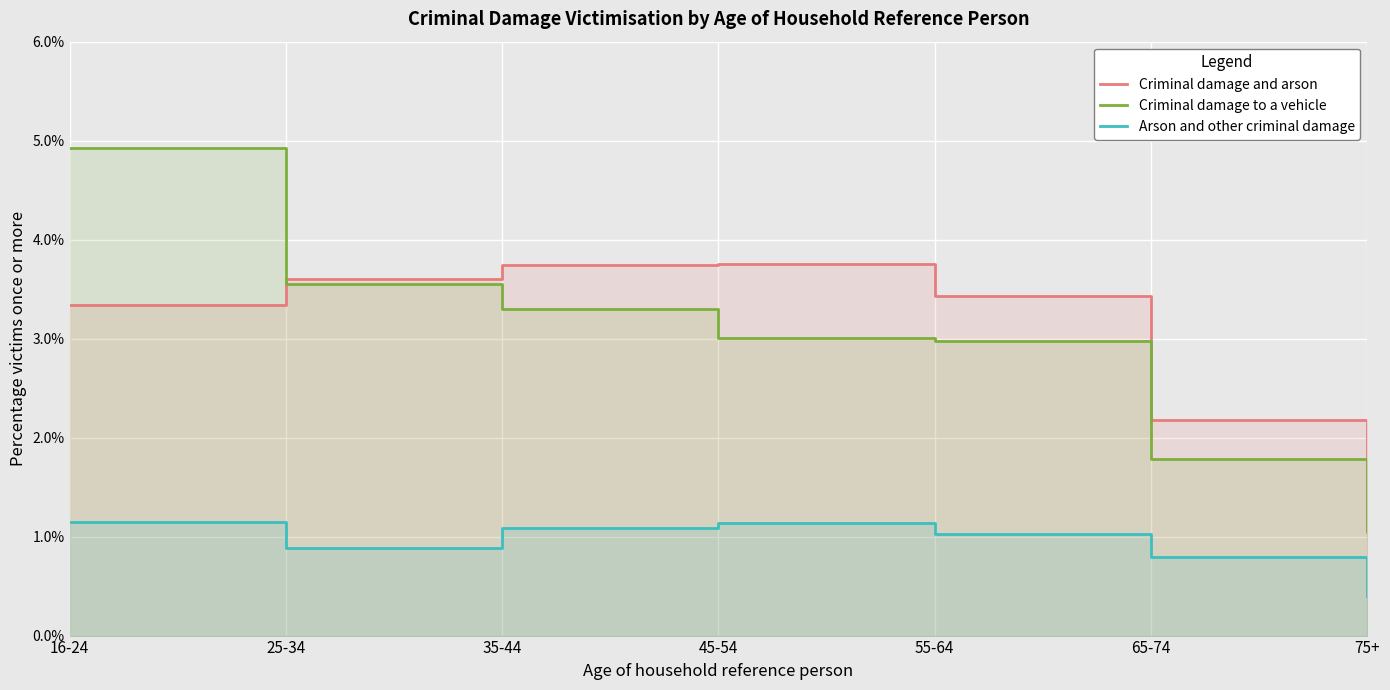

Which series has the largest total across all categories?

Criminal damage and arson